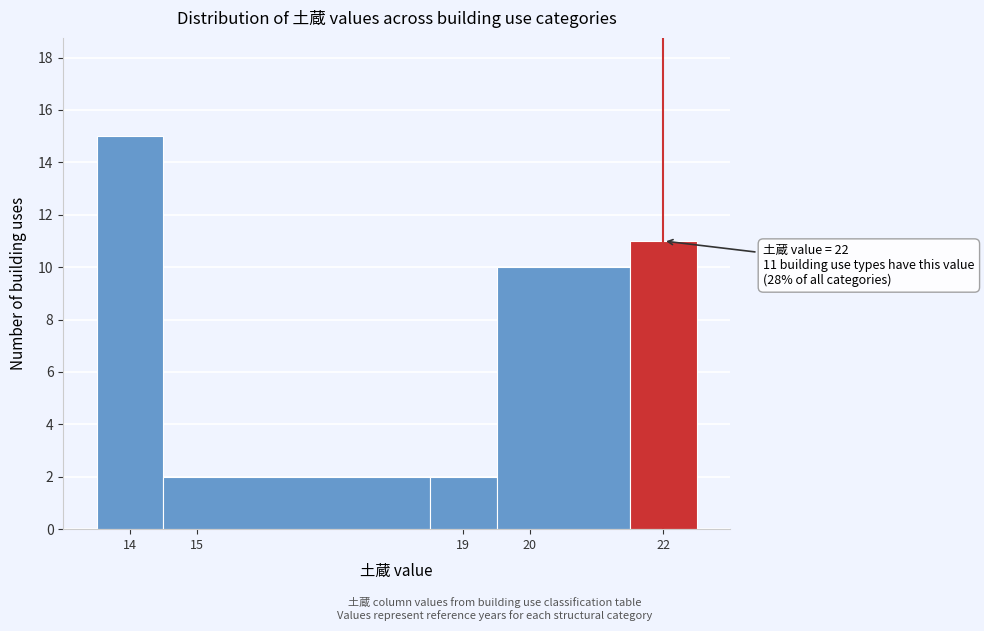

Over which range of the x-axis is the bar tallest?

13.5 to 14.5